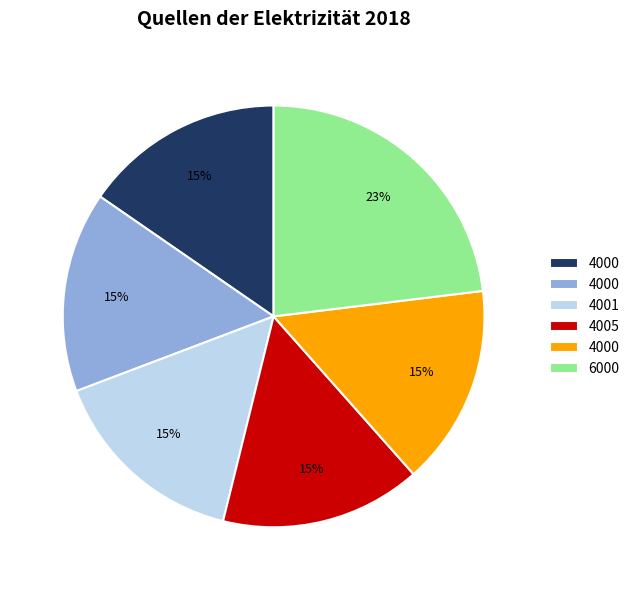

Does any single category account for the majority?

No